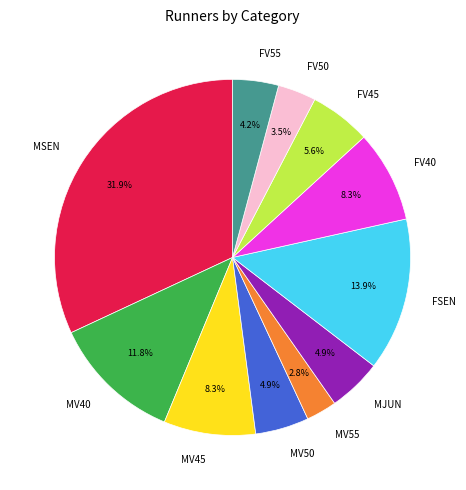

What is the ratio of the value at FV40 to the value at FV45?

1.5